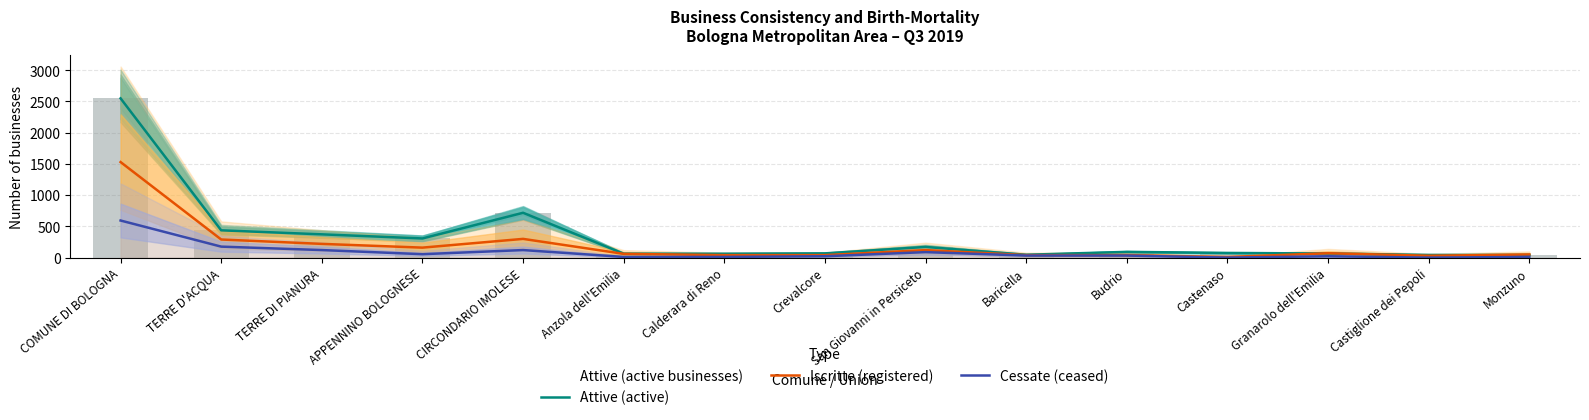

Is it true that Iscritte (registered) equals 40 at Crevalcore?

True